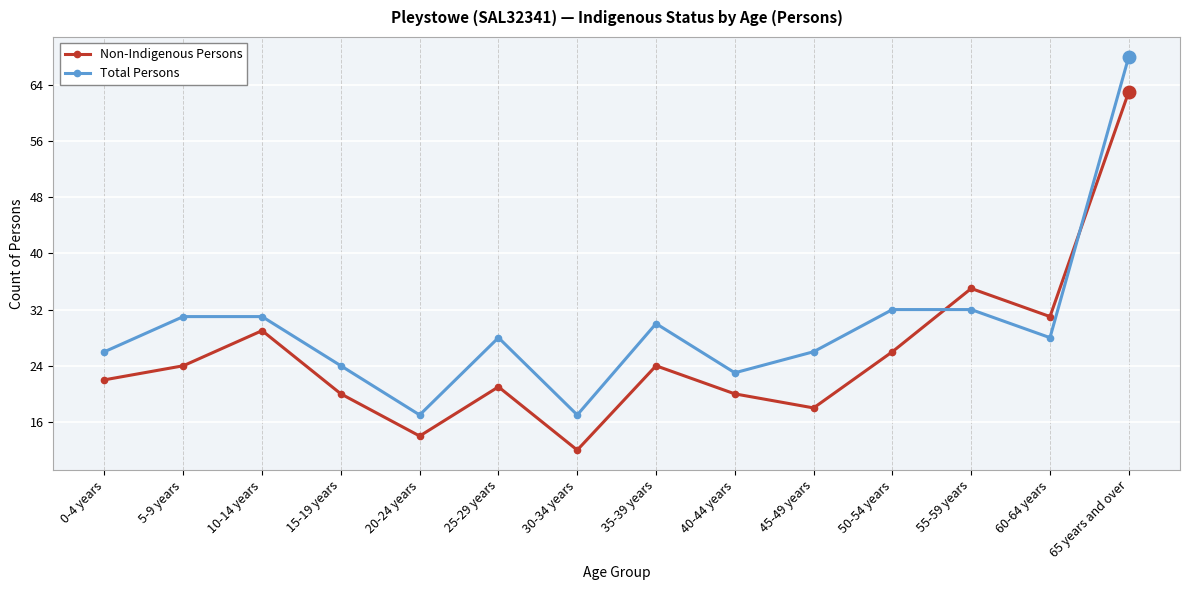

At which category is the sum across all series the highest?

65 years and over